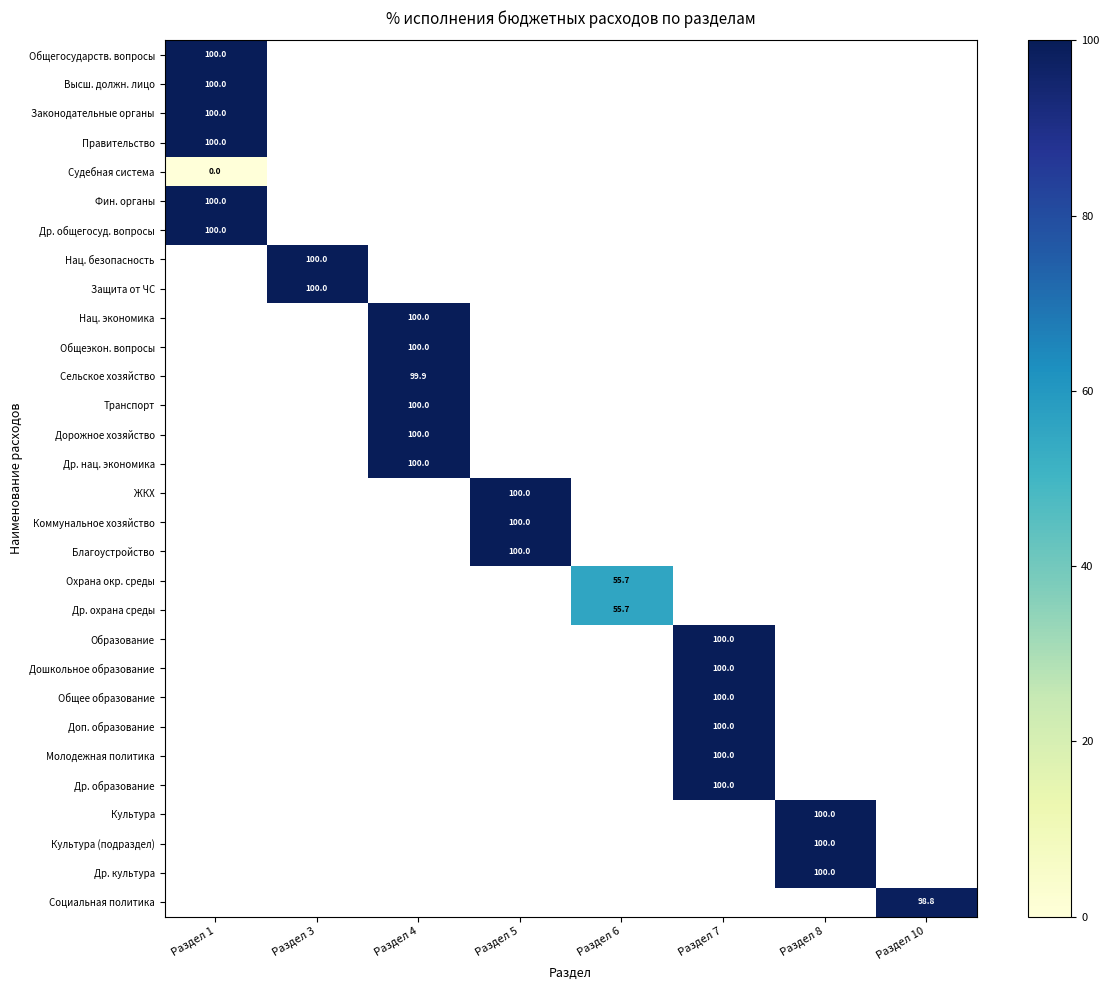

How many series are shown in this chart?

30